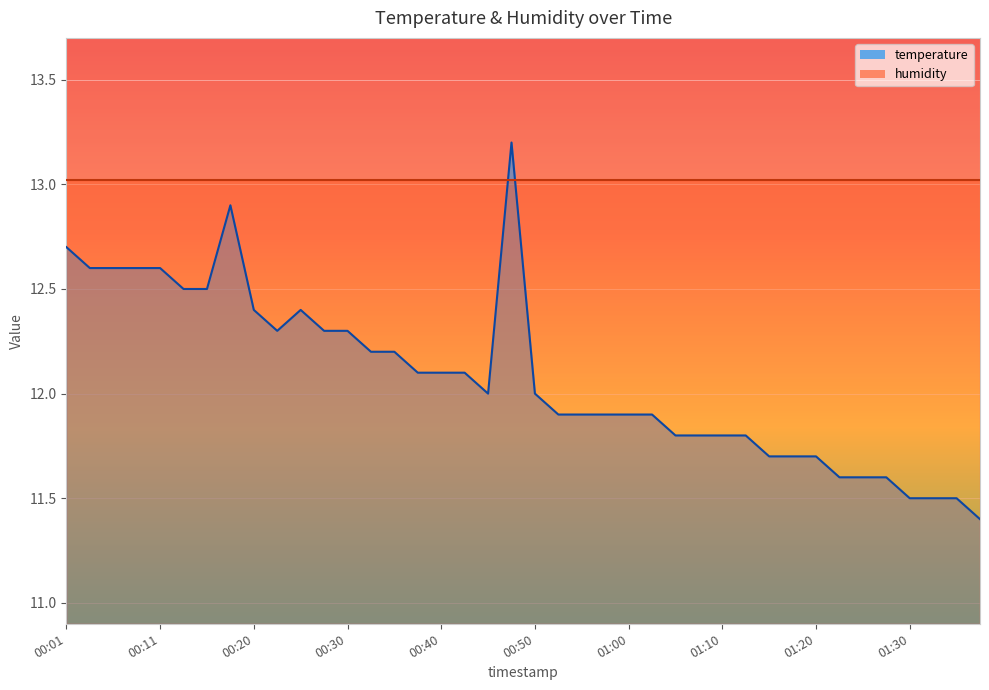

What is the change in value from 00:25 to 01:20?

-0.7